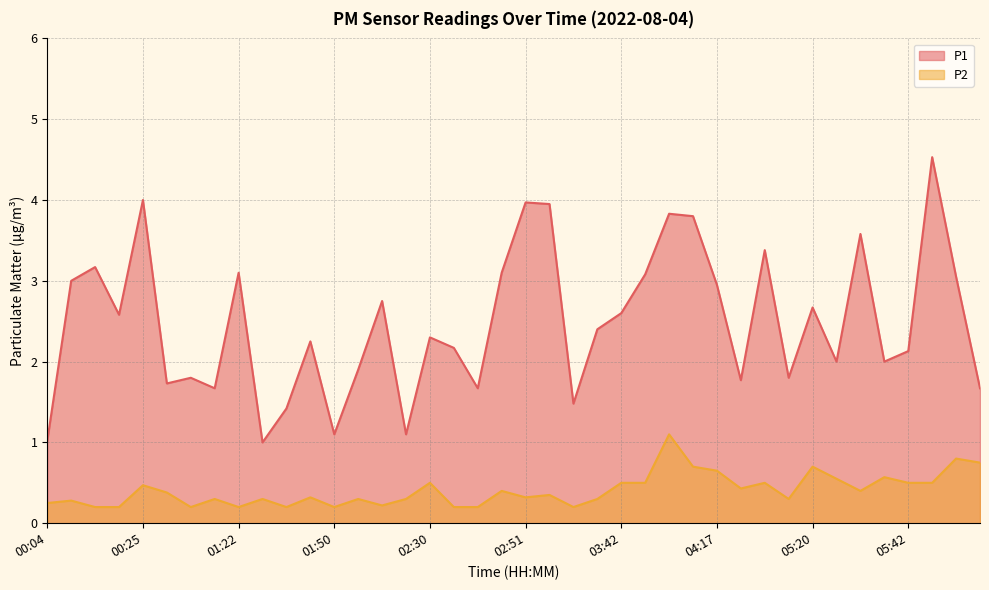

What is the label of the 14th point from the right?

04:05